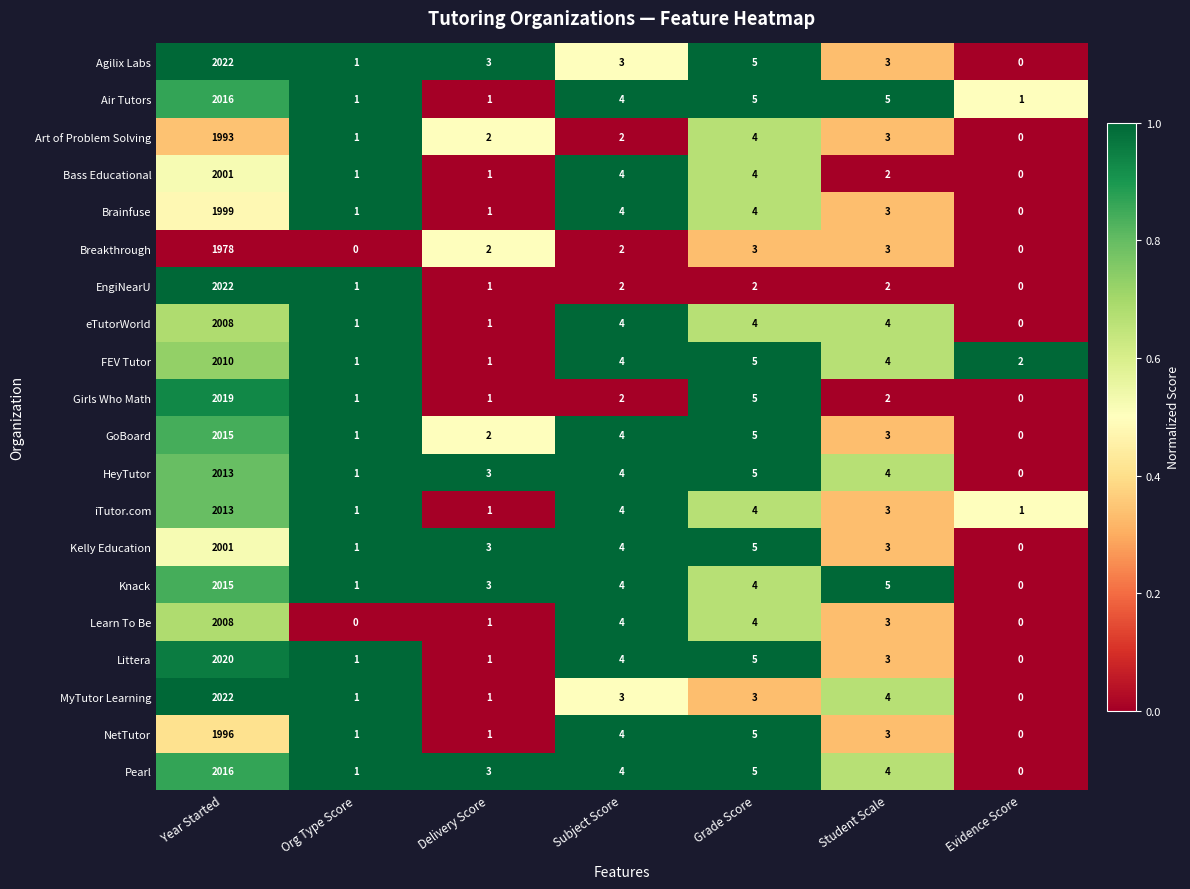

What is the total value across all series at Grade Score?

86